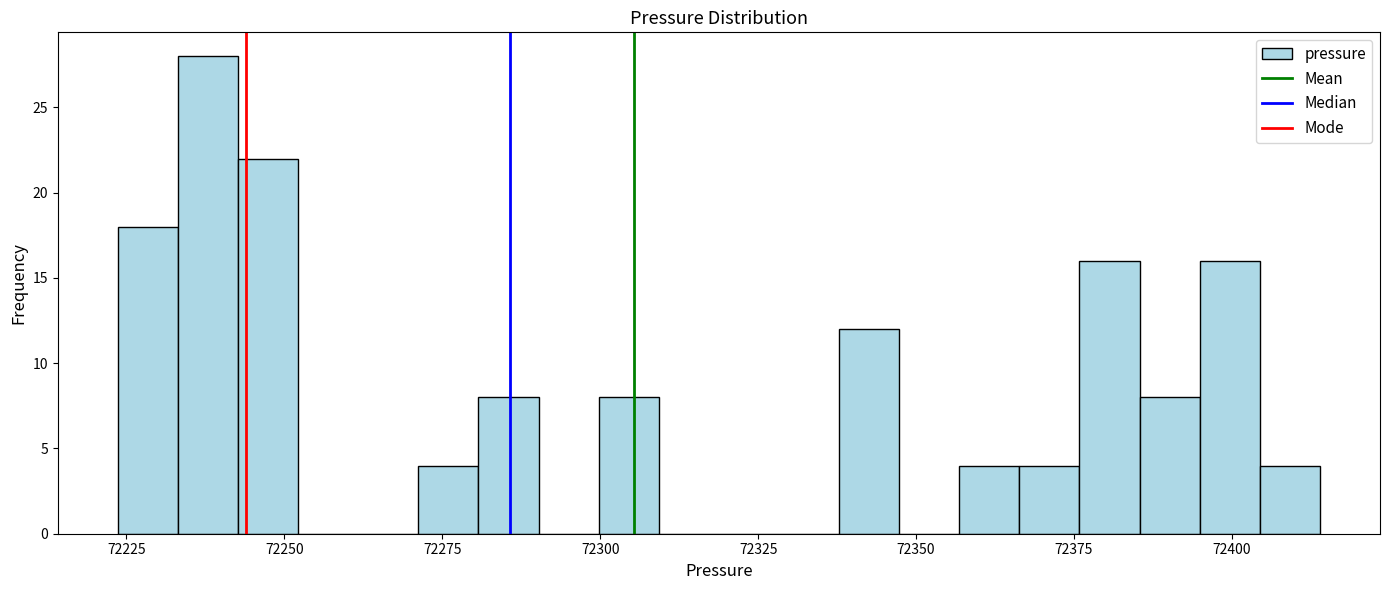

Read against the x-axis, roughly where is the centre of the tallest bar?

72240